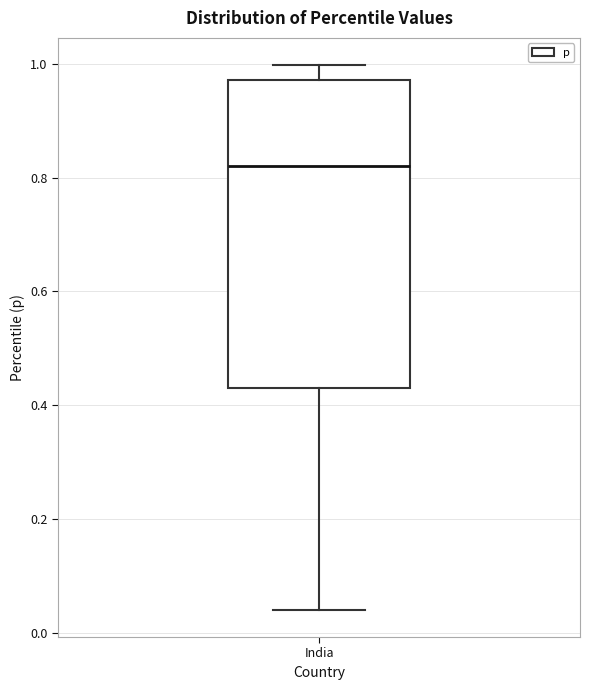

Read this box plot against the y-axis: the position of the median line, the range covered by the box, and the ends of both whiskers. The values are not printed on the chart, so give them approximately, as read against the axis.

median 0.82, box 0.44 to 0.98, whiskers 0.04 to 1.00